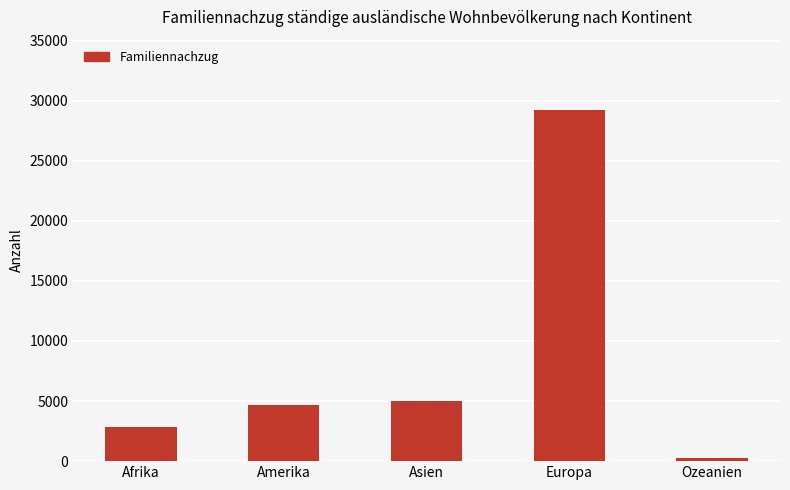

What is the label of the 4th bar from the left?

Europa